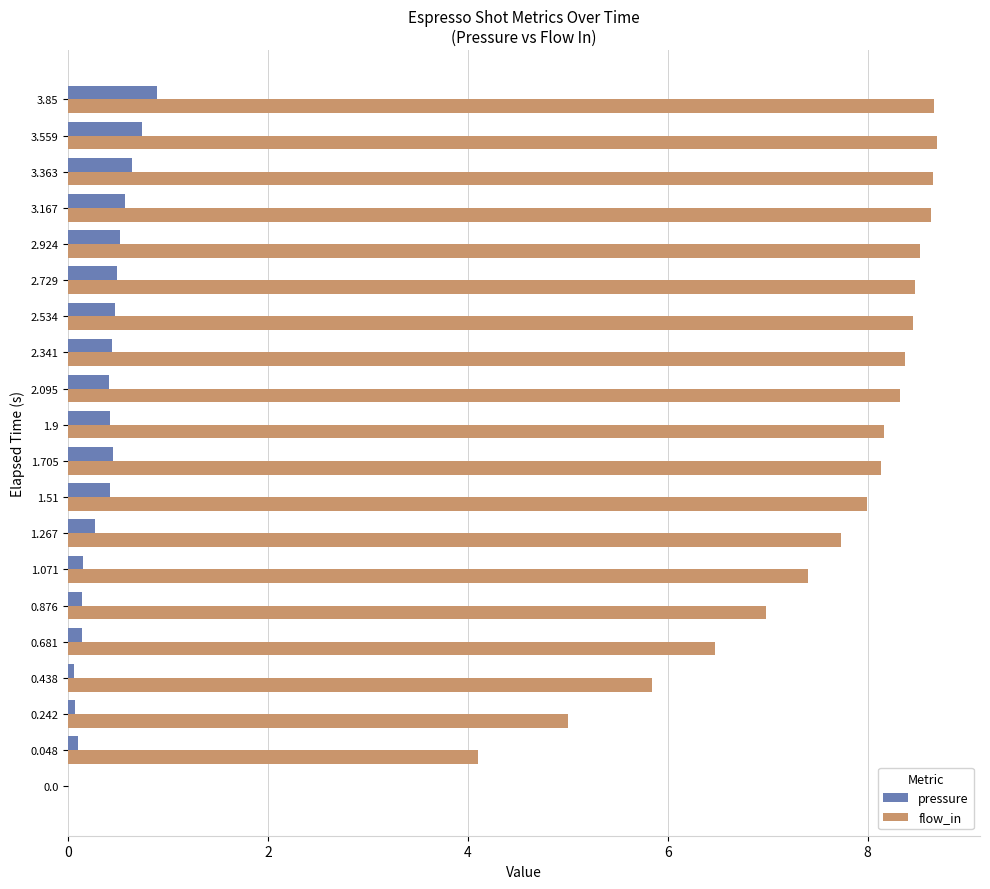

What is the total value across all series at 3.363?

9.3